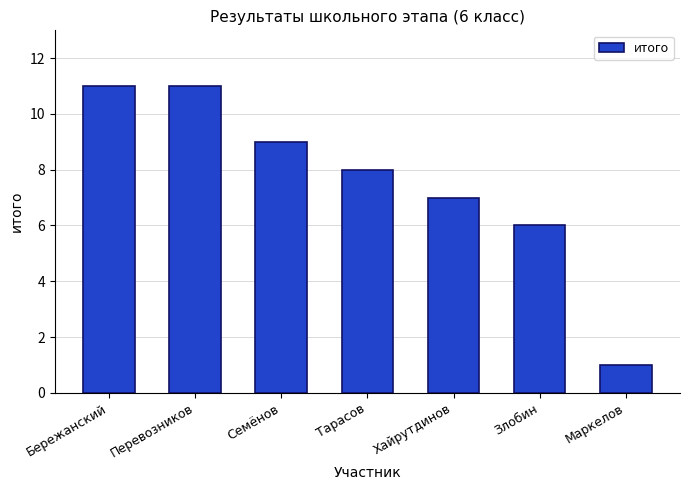

What is the ratio of the value at Бережанский to the value at Перевозников?

1.0